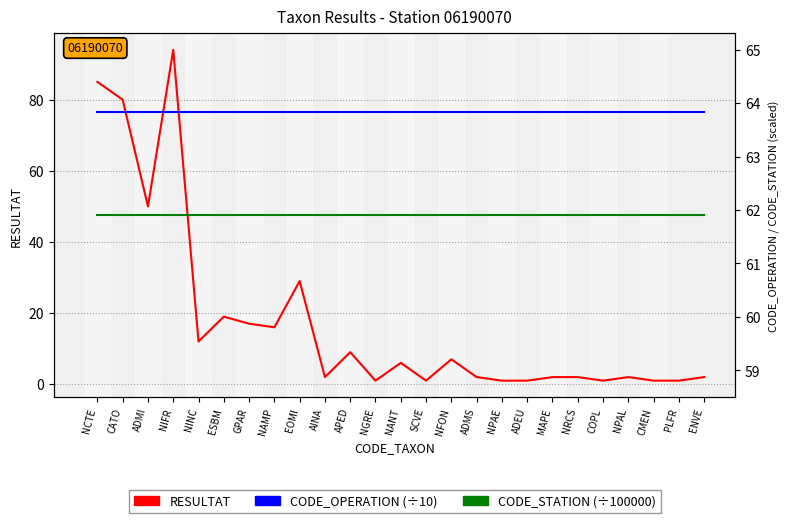

In RESULTAT, how many points are lower than both neighbors (excluding endpoints)?

7